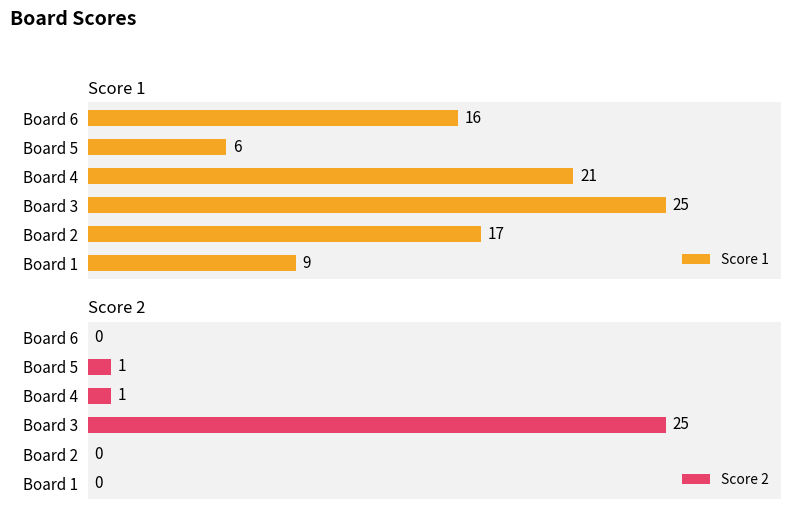

How many data points in Score 2 are less than 1?

3